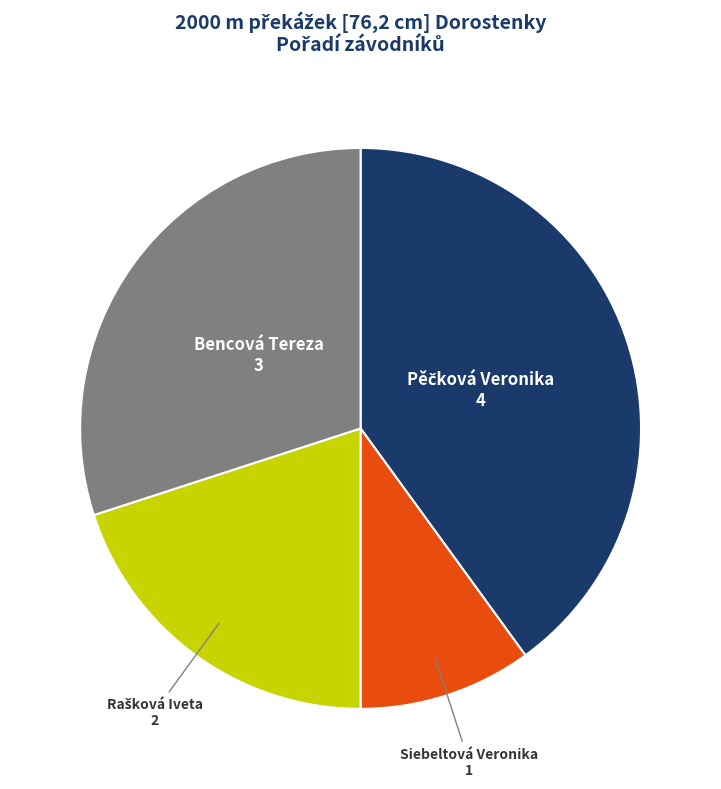

Is there any slice that represents more than half of the pie?

No